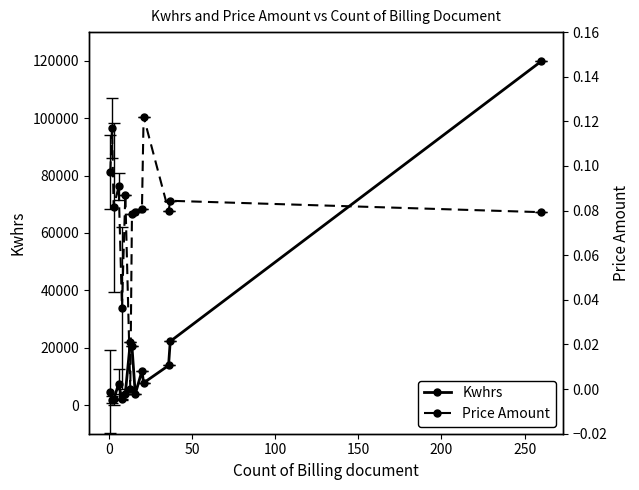

What is the average value of the Kwhrs series?

17373.9